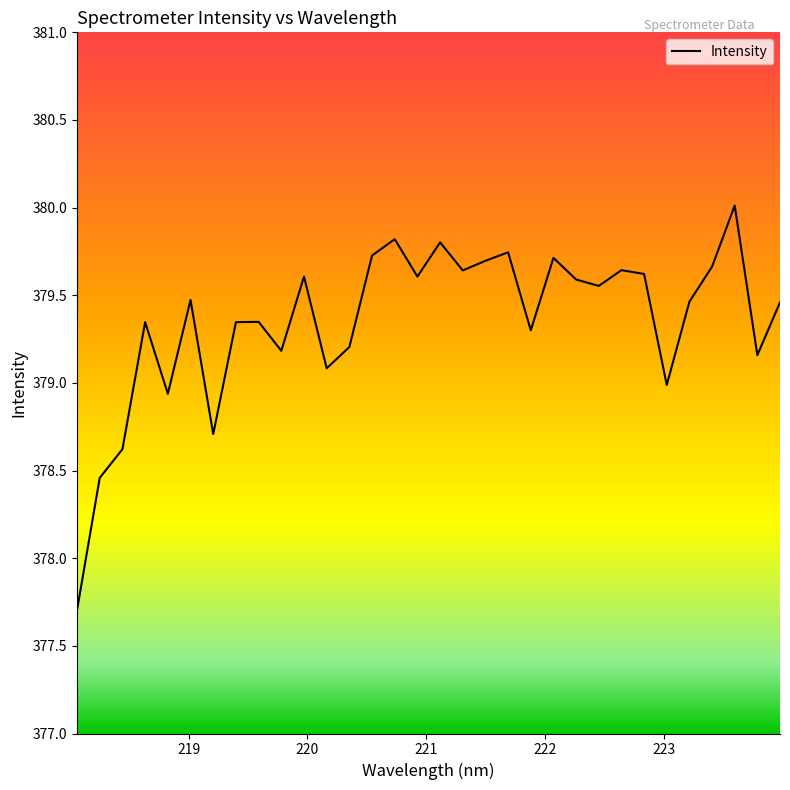

Does the chart display data point markers on the line(s)?

No